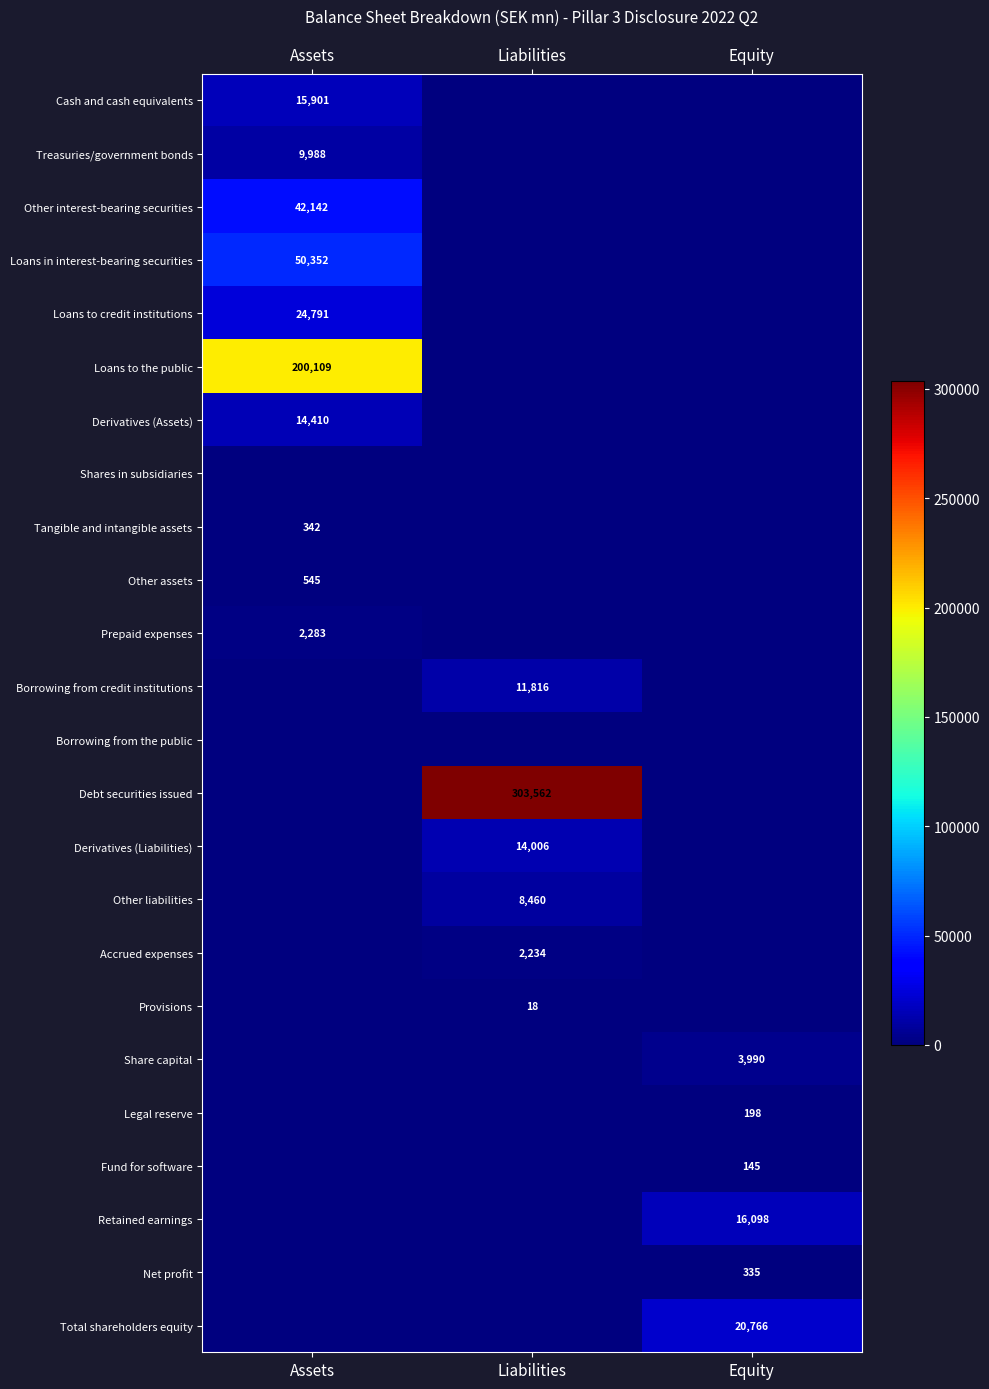

Which category has the highest value across all series?

Liabilities